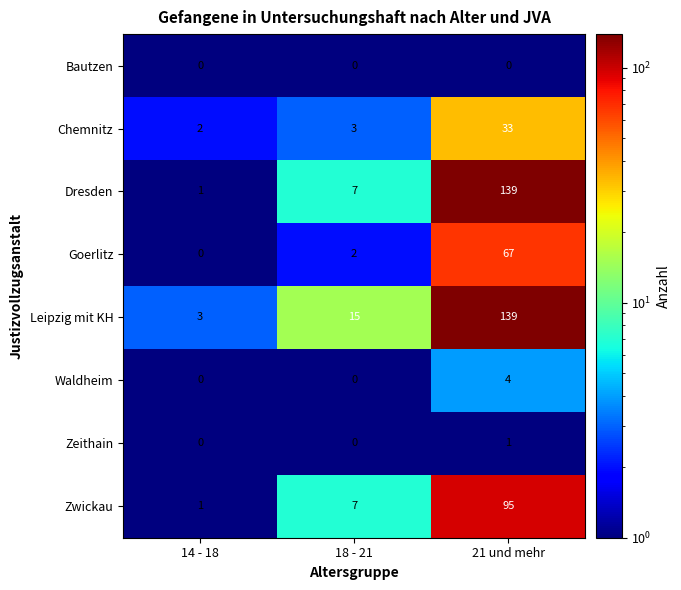

True or false: Chemnitz has a value of 3 at 14 - 18.

False